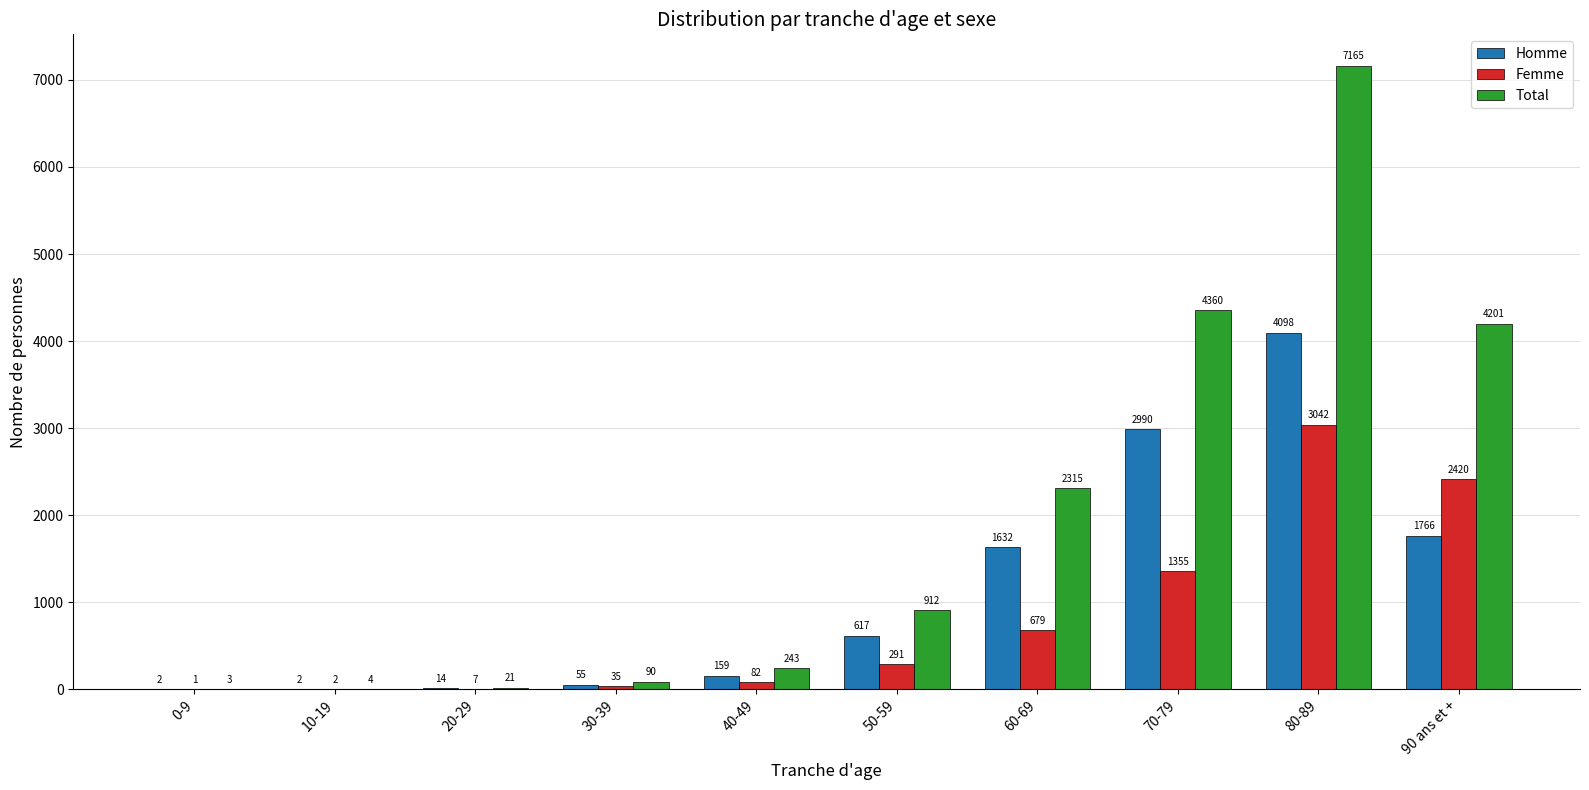

What is the total value across all series at 10-19?

8